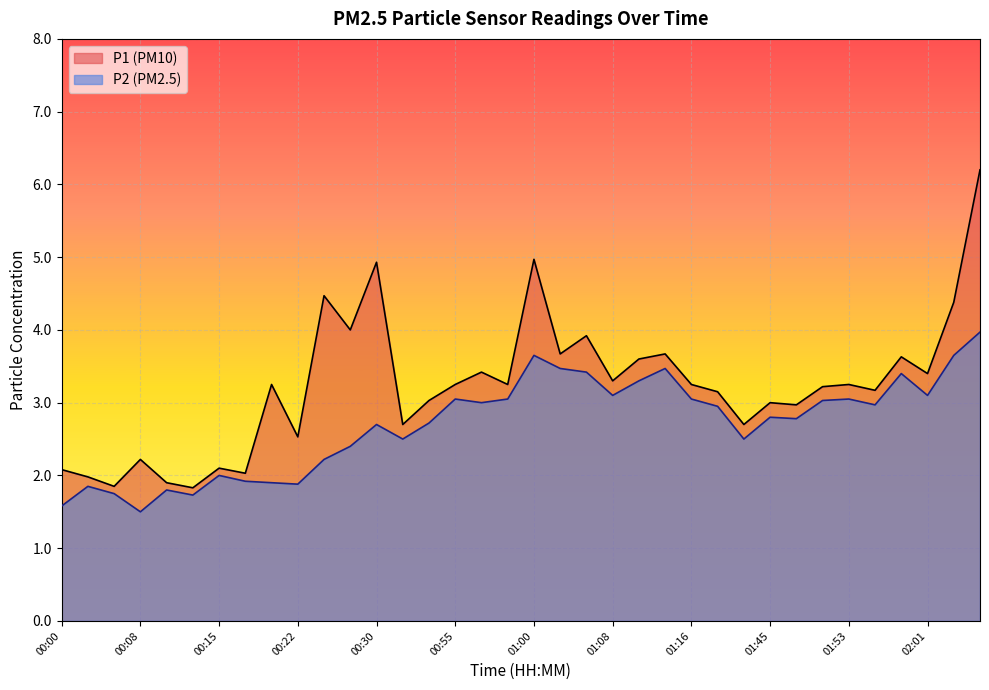

What is the maximum value for P2?

4.0